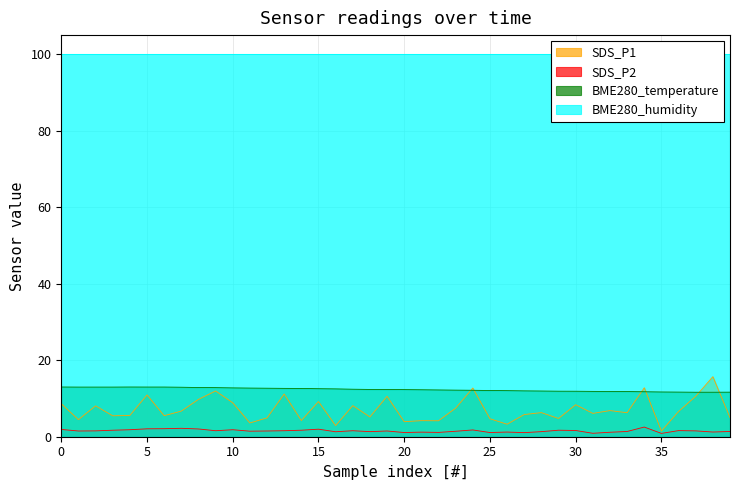

Is it true that SDS_P1 equals 2.2 at 33?

False